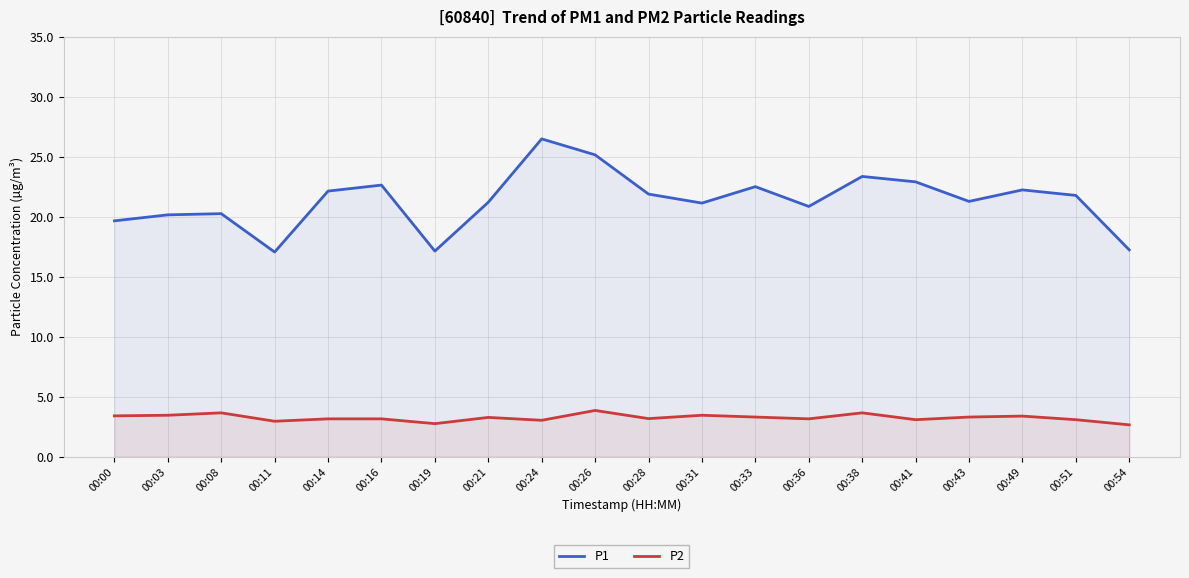

Read the P2 value at 00:21.

3.3